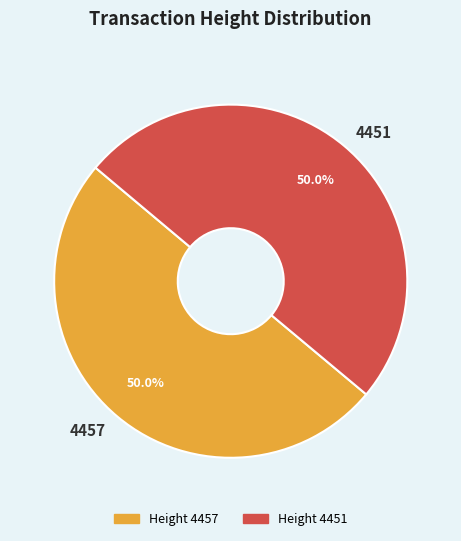

To the nearest percent, what percentage of the pie is 4451?

50%